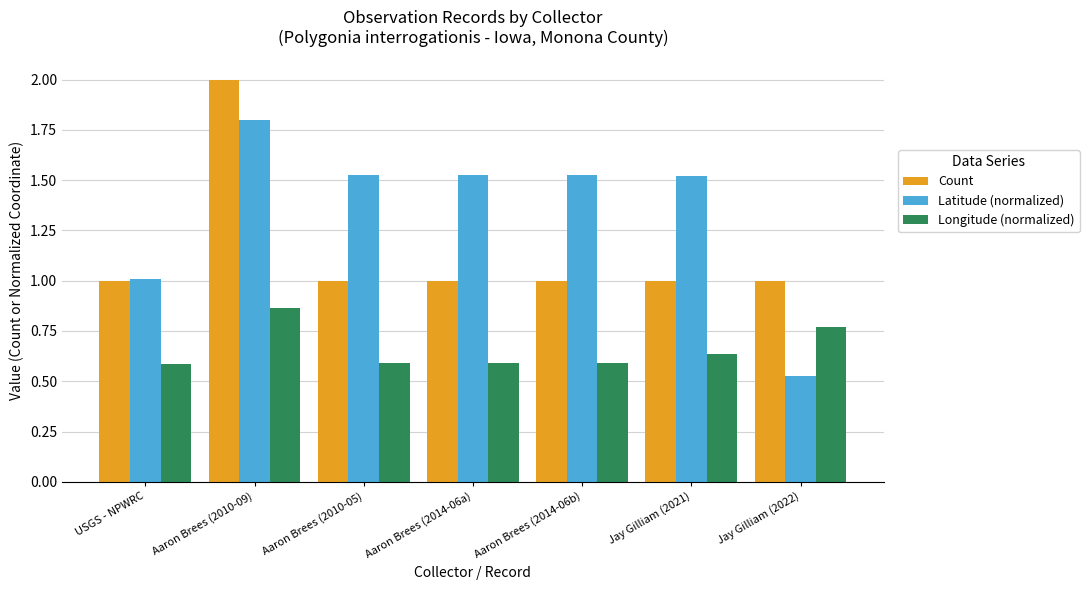

What is the label of the 5th bar from the left?

Aaron Brees (2014-06b)